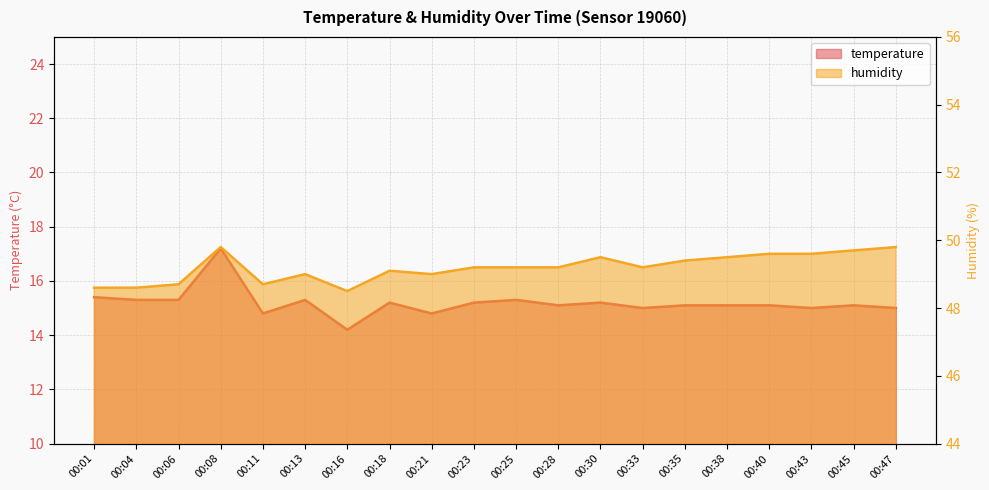

True or false: temperature and humidity intersect in this chart.

False